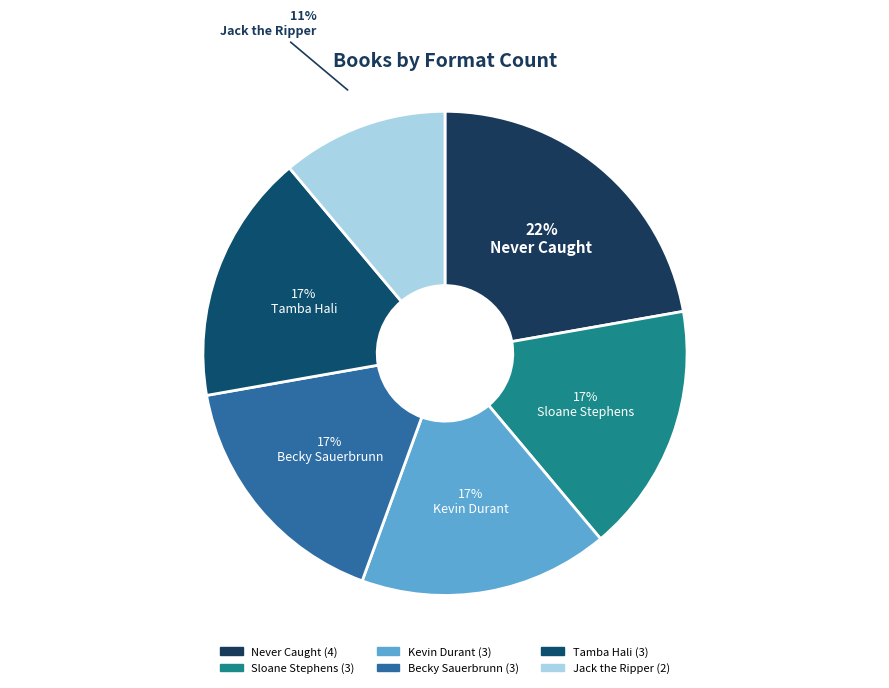

Combined, do Becky Sauerbrunn and Never Caught account for over 50%?

No